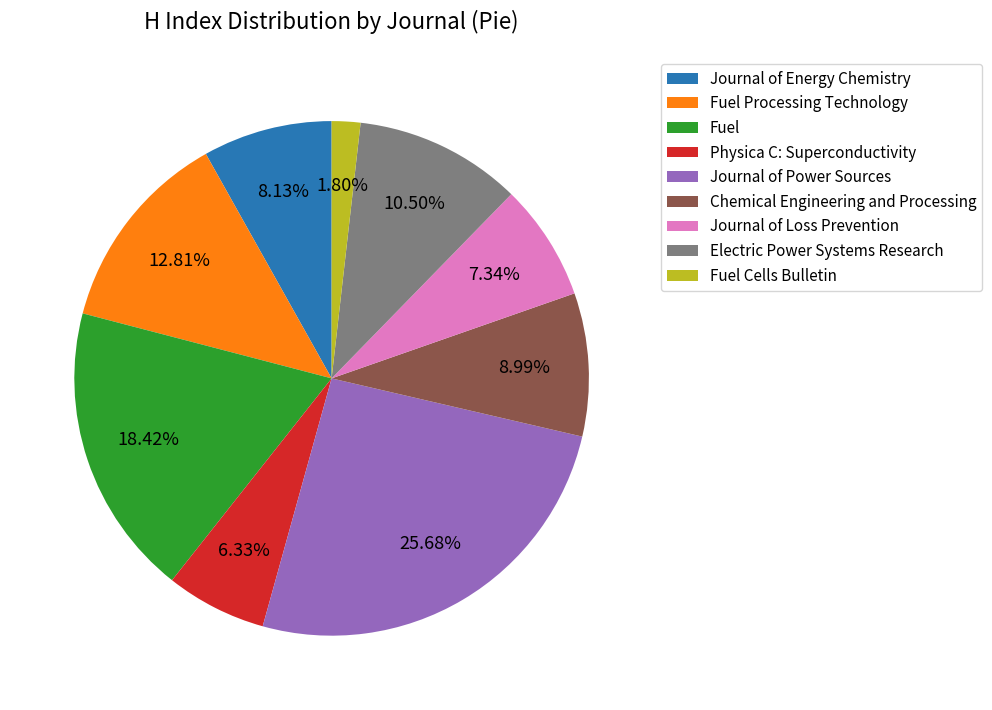

Combined, do Journal of Energy Chemistry and Journal of Loss Prevention account for over 50%?

No